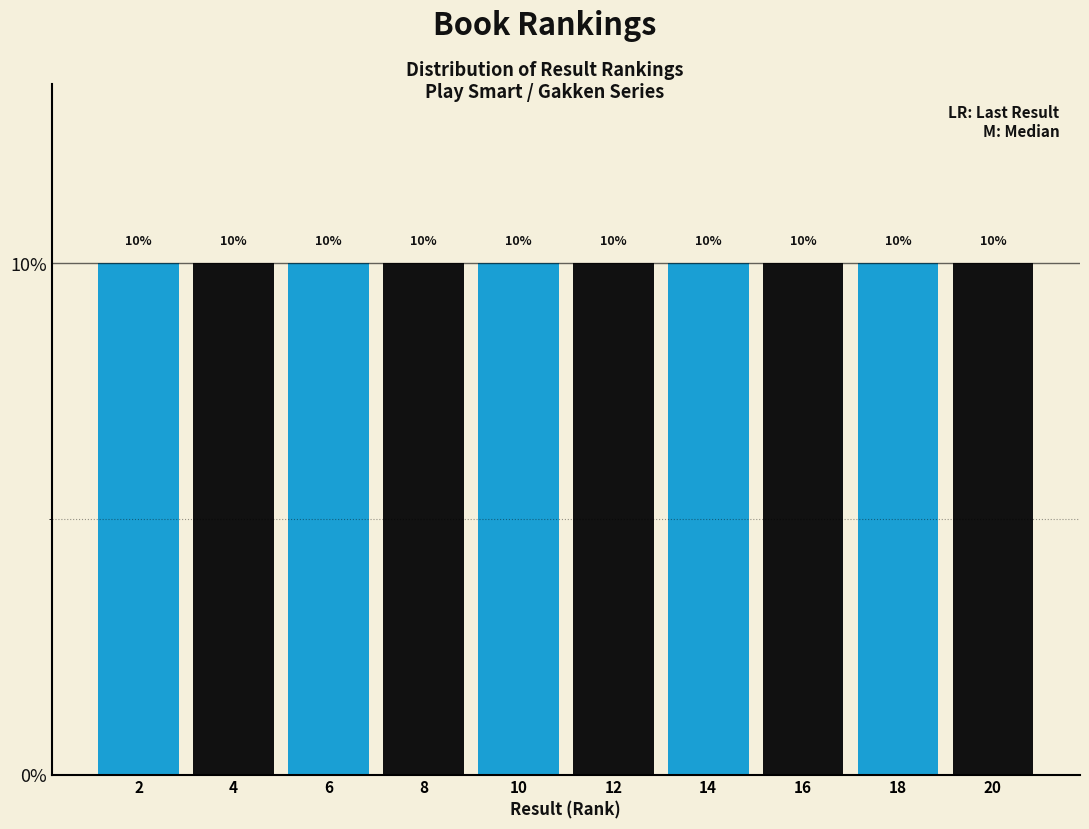

How tall is the bar that spans 19 to 21 on the x-axis?

10